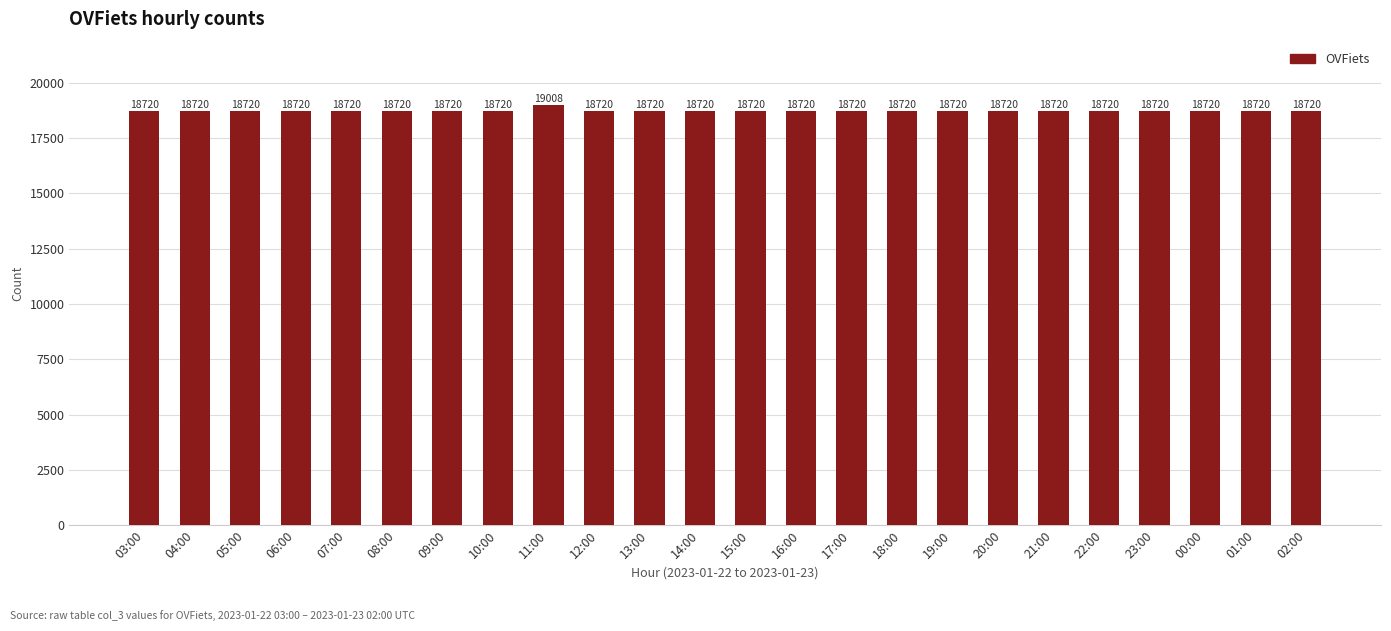

What is the change in value from 11:00 to 12:00?

-288